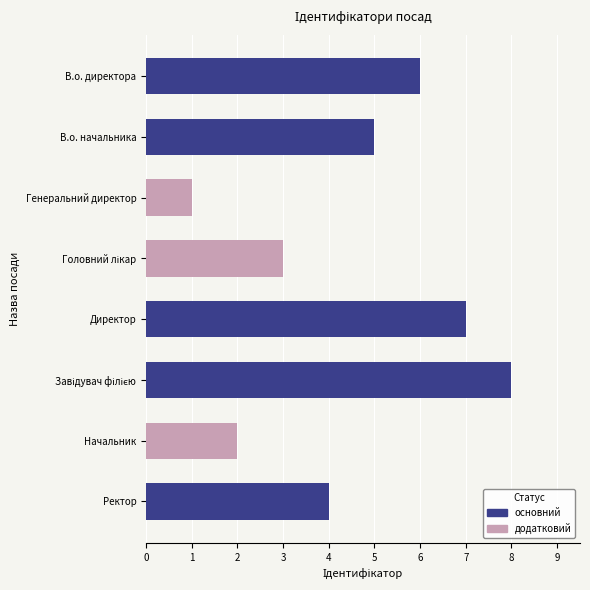

What is the minimum value shown in the chart?

1